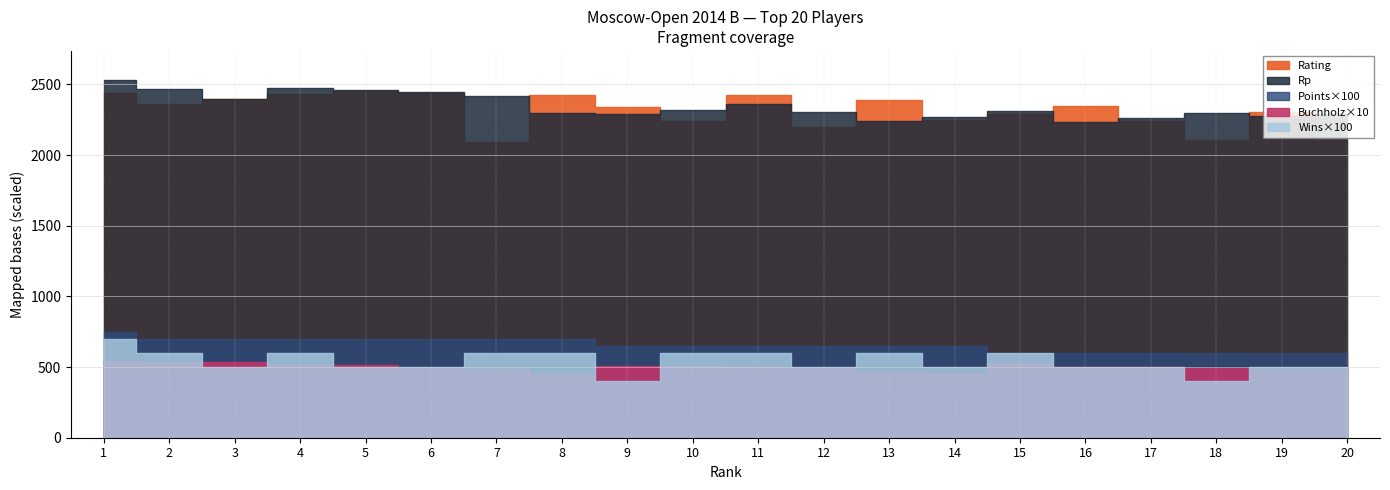

True or false: Buchholz has a value of 20.7 at 5.

False